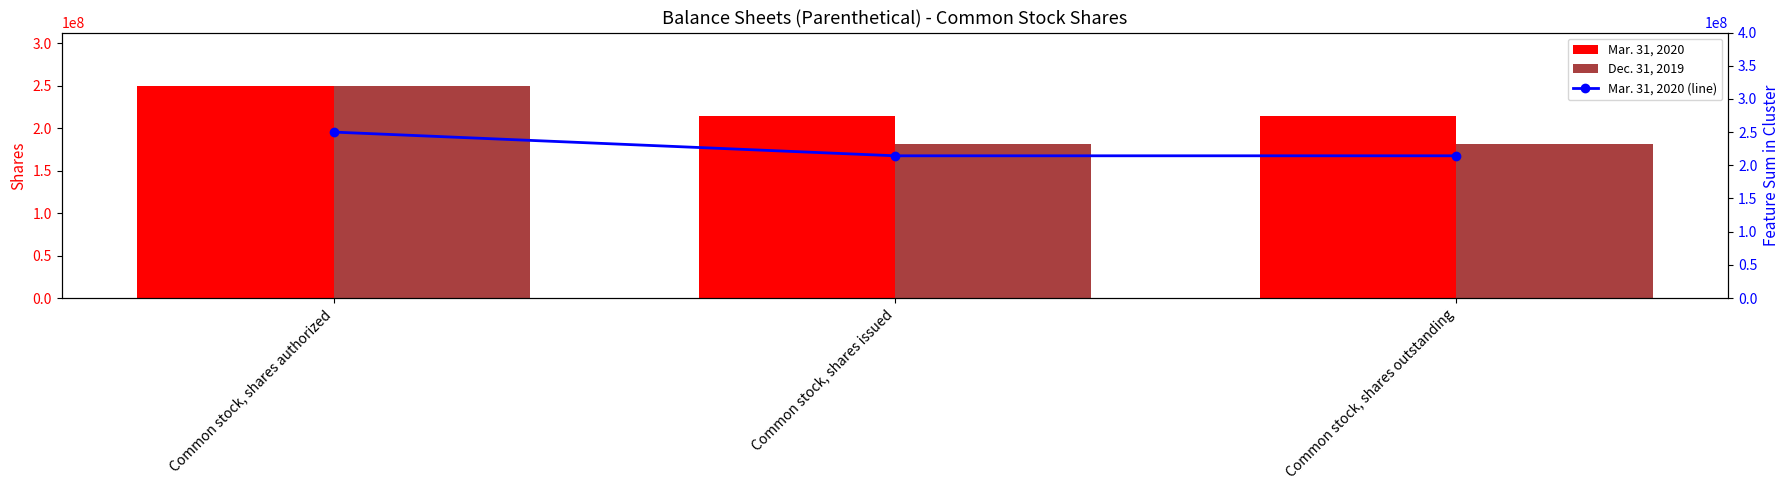

Reading left to right, extract all data points from this chart.

Mar. 31, 2020: 250000000	214286337	214286337
Dec. 31, 2019: 250000000	181803320	181803320
Mar. 31, 2020 (line): 250000000	214286337	214286337